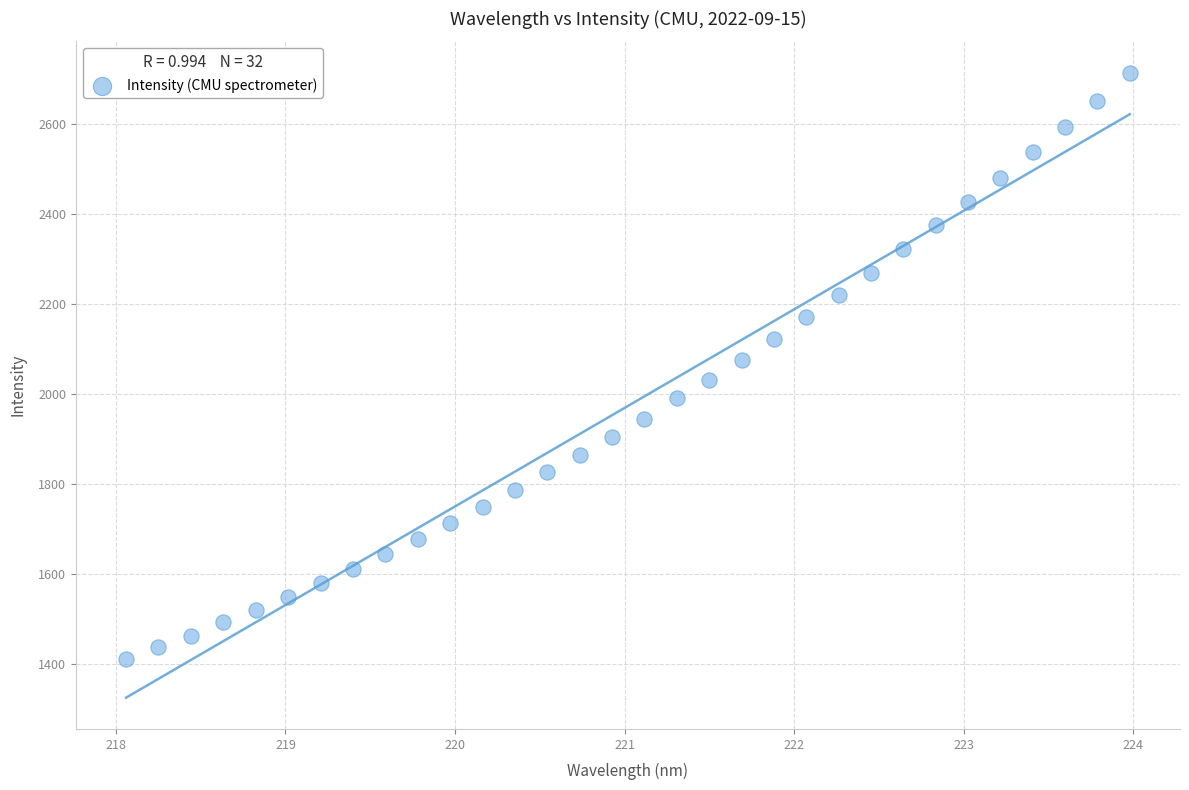

What is the range of Y values (max minus min)?

1302.9